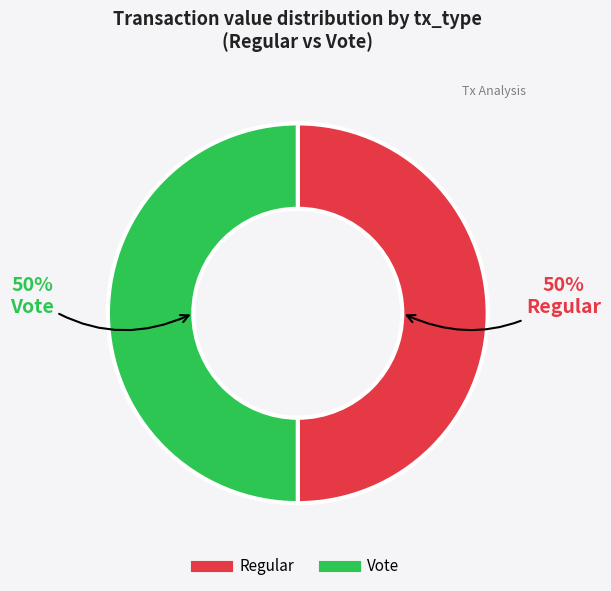

How many slices are in this pie chart?

2